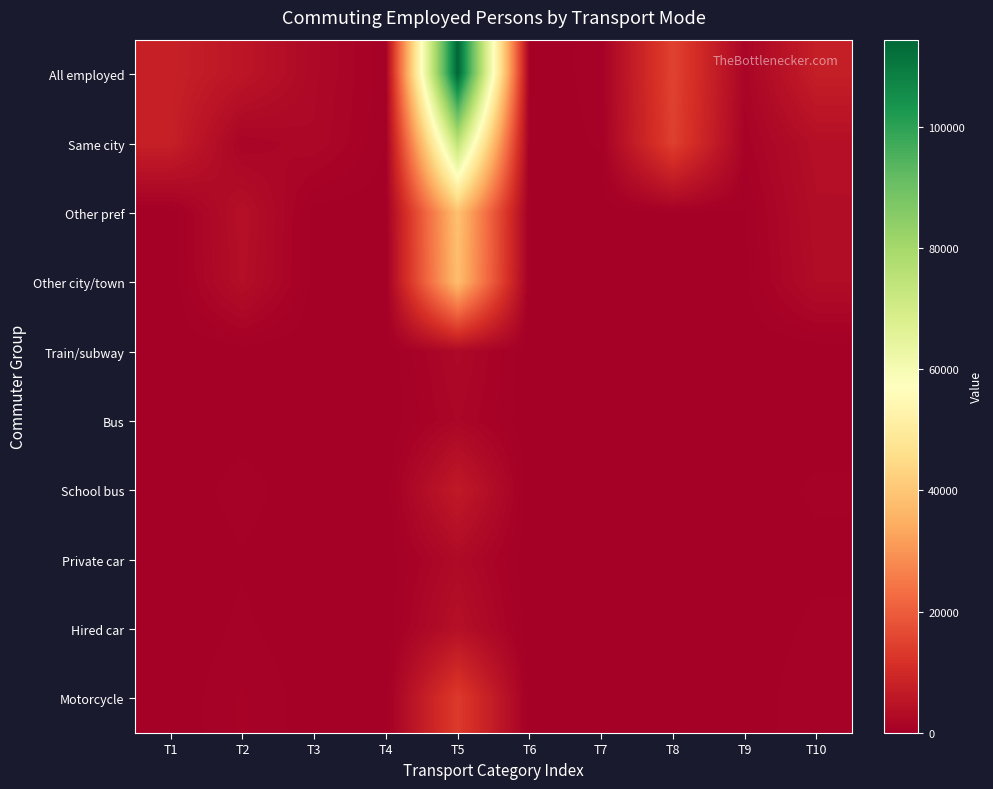

At which category is the sum across all series the highest?

T5